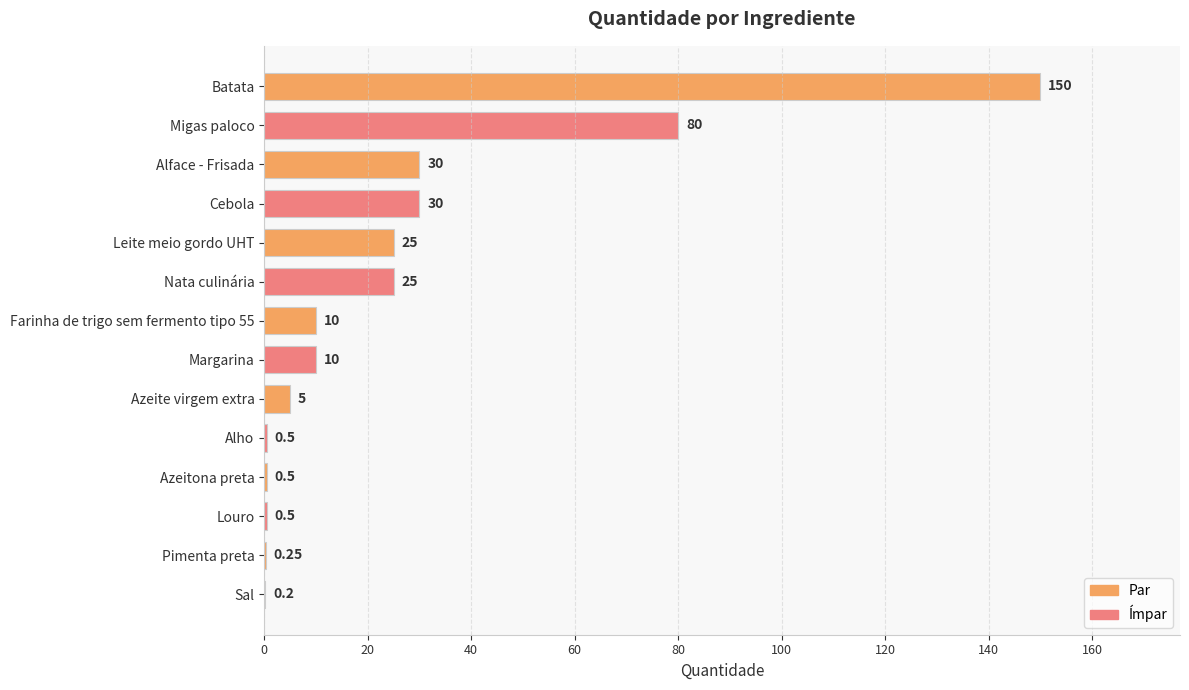

At which label is the value closest to 75?

Migas paloco